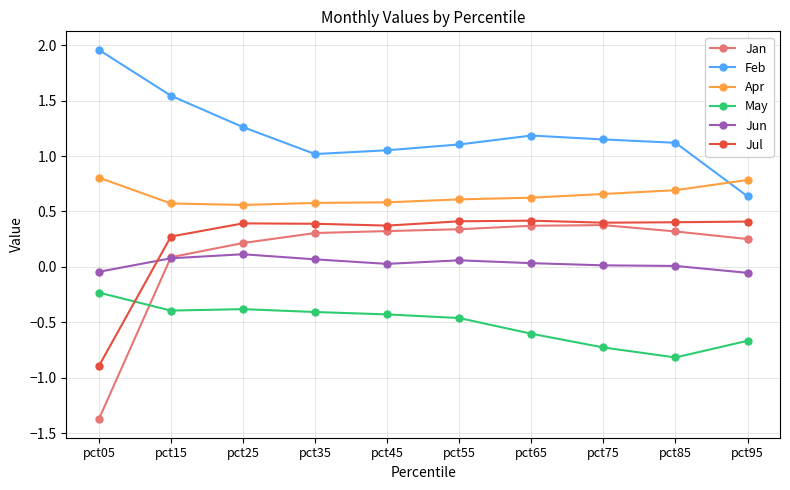

Is the value of Feb at pct75 greater than the value of Jan at pct65?

Yes